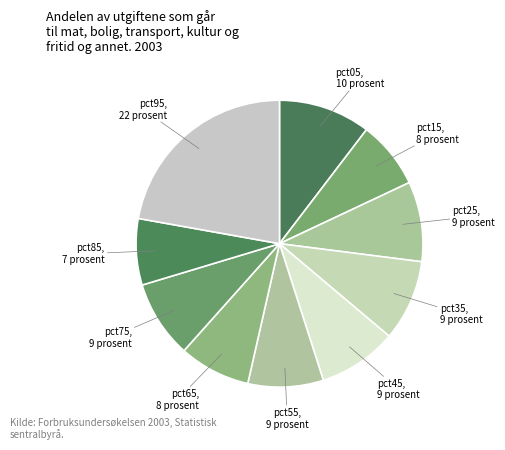

What is the smallest slice in the pie chart?

pct85